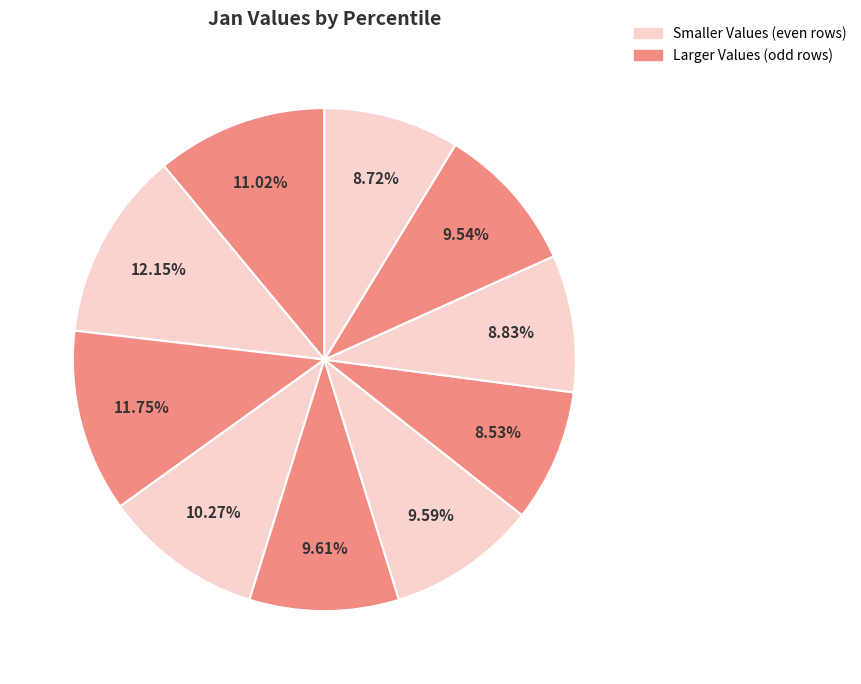

Count the number of slices in the pie.

10